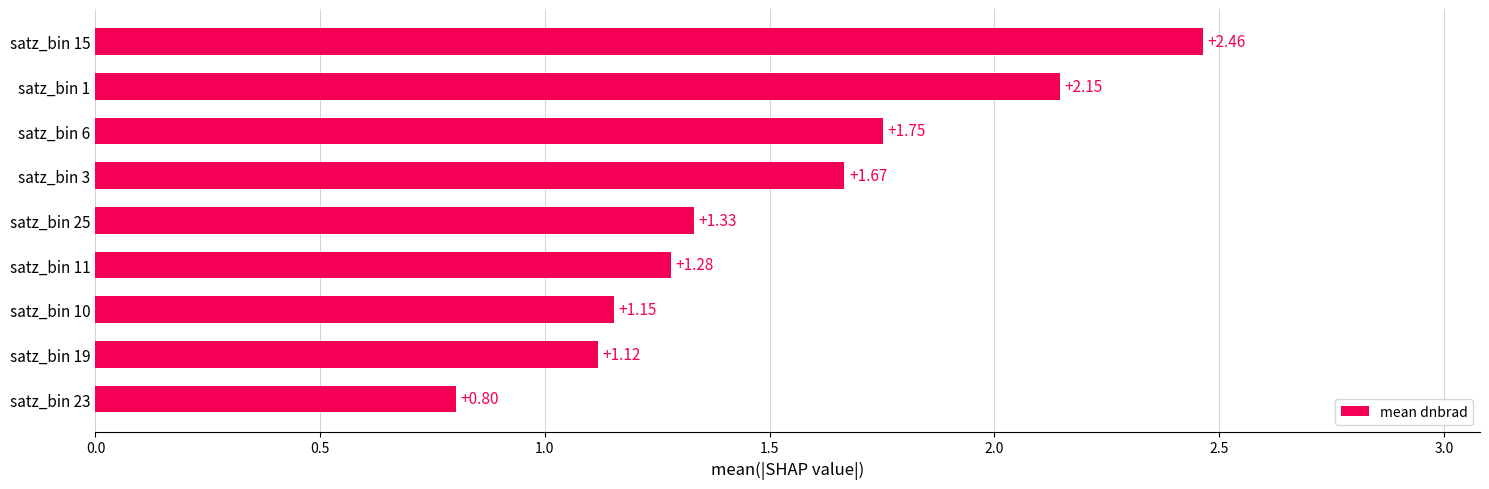

List the labels in order of value, smallest first.

satz_bin 23, satz_bin 19, satz_bin 10, satz_bin 11, satz_bin 25, satz_bin 3, satz_bin 6, satz_bin 1, satz_bin 15